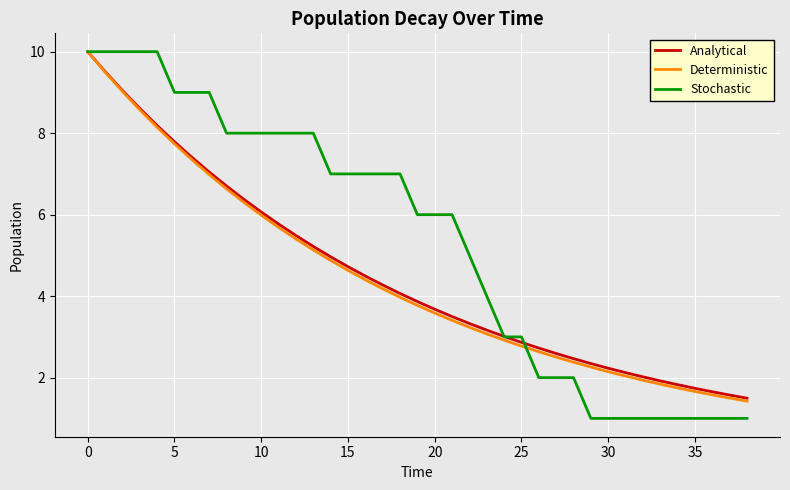

What is the maximum value shown in the chart?

10.0